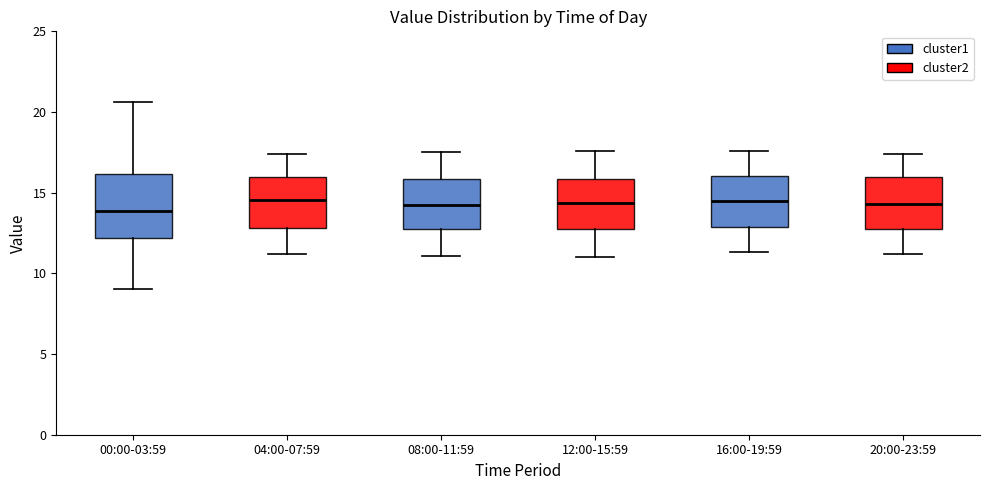

Reading left to right, transcribe this box plot: for each box, give where its median line is, the range the box spans, and where its two whiskers end, as read against the y-axis. The values are not printed on the chart, so give them approximately, as read against the axis.

00:00-03:59: median 14.0, box 12.0 to 16.0, whiskers 9.0 to 20.5
04:00-07:59: median 14.5, box 13.0 to 16.0, whiskers 11.0 to 17.5
08:00-11:59: median 14.5, box 13.0 to 16.0, whiskers 11.0 to 17.5
12:00-15:59: median 14.5, box 13.0 to 16.0, whiskers 11.0 to 17.5
16:00-19:59: median 14.5, box 13.0 to 16.0, whiskers 11.5 to 17.5
20:00-23:59: median 14.5, box 13.0 to 16.0, whiskers 11.0 to 17.5